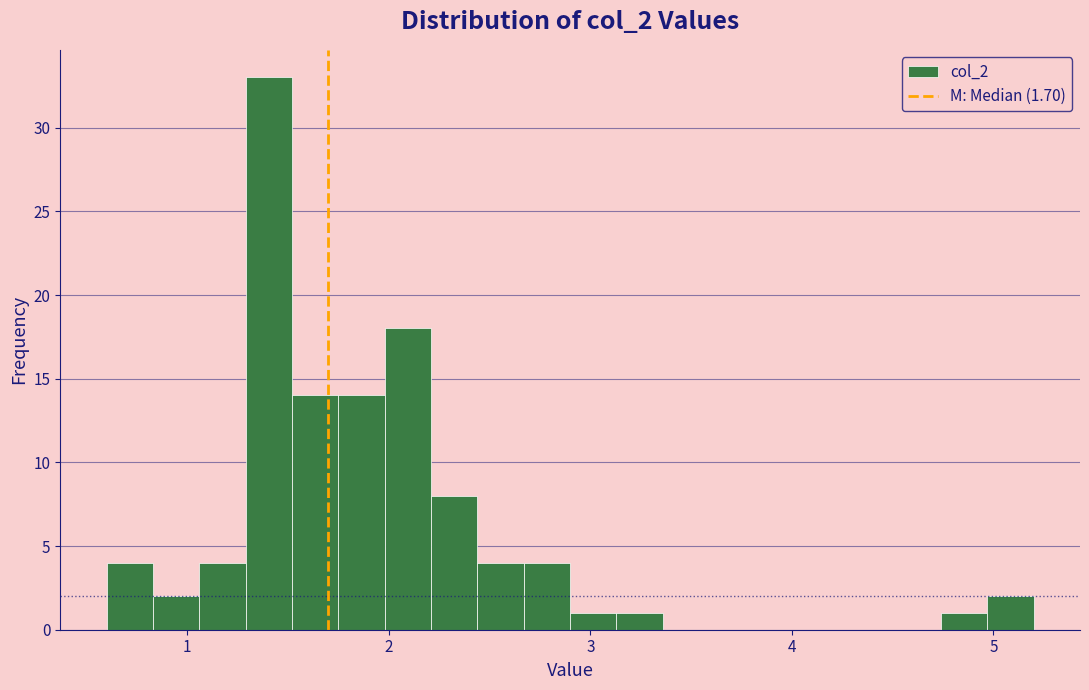

Around what value on the x-axis is the tallest bar? Give the approximate position of its centre, as read against the axis.

1.4